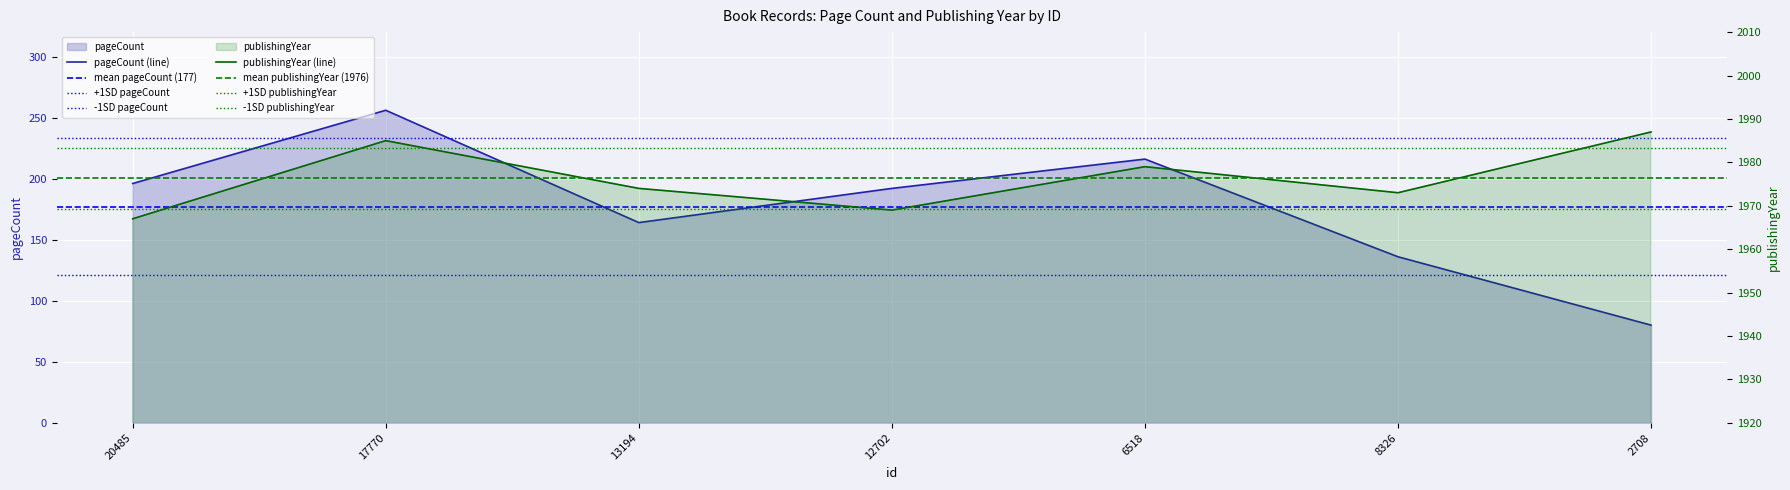

List the series in order of their overall mean, highest first.

publishingYear, pageCount